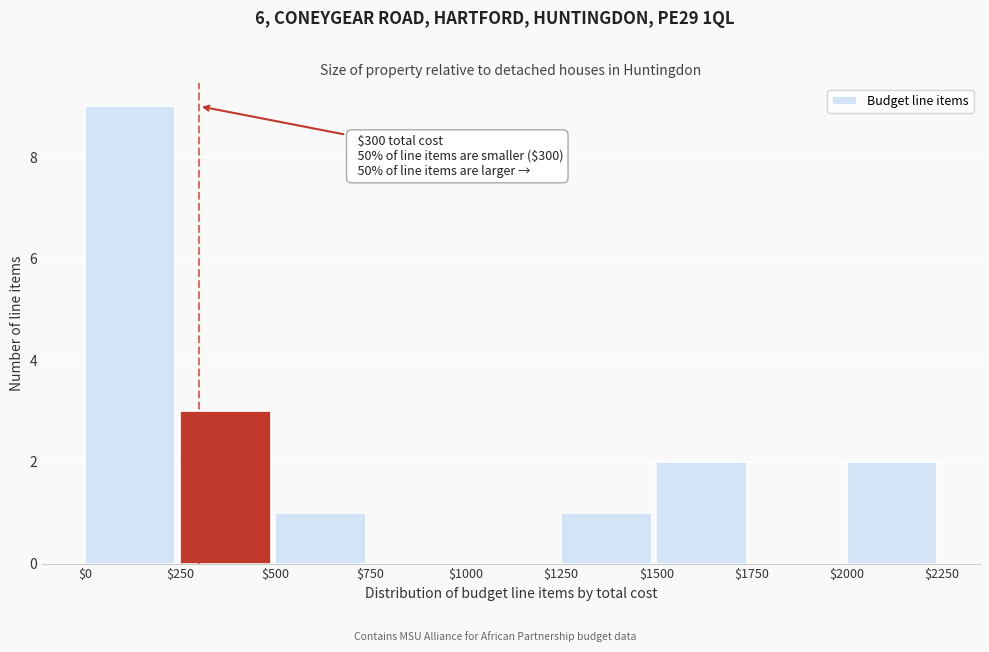

Which range on the x-axis has the tallest bar?

$0 to $250